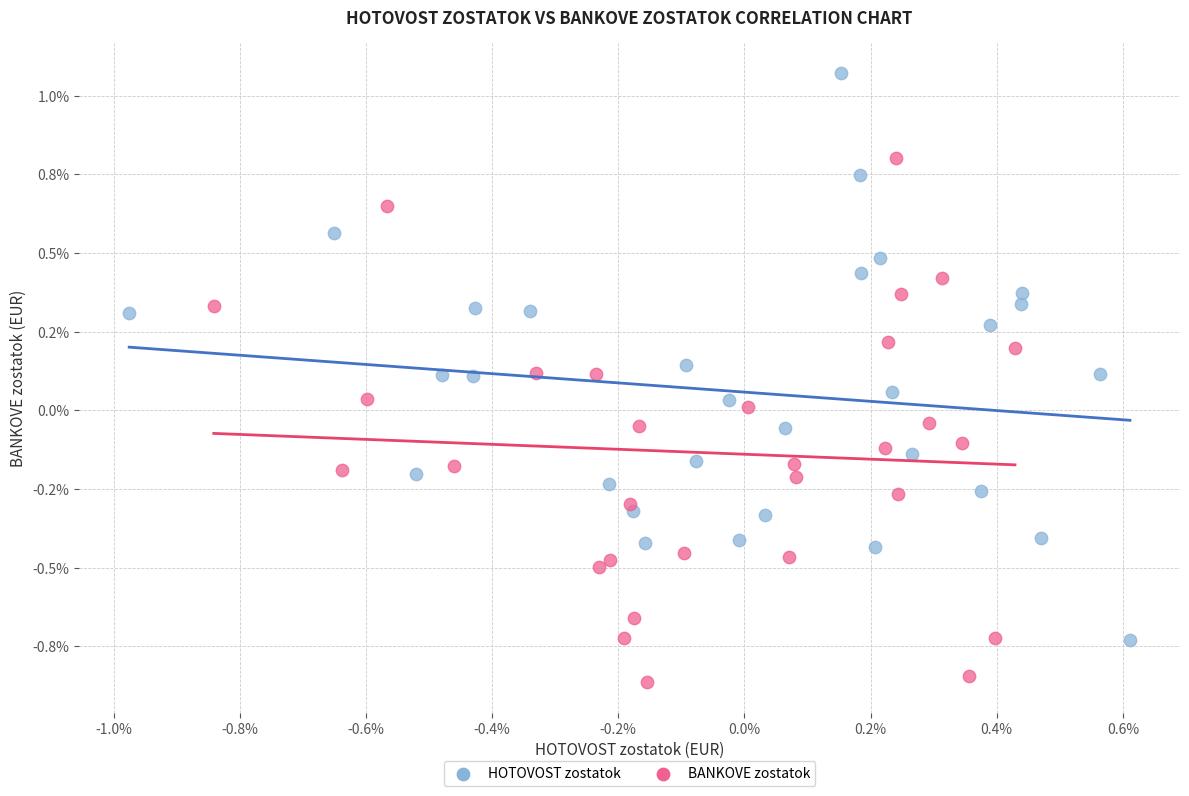

Which series has the largest Y range (max minus min)?

HOTOVOST zostatok